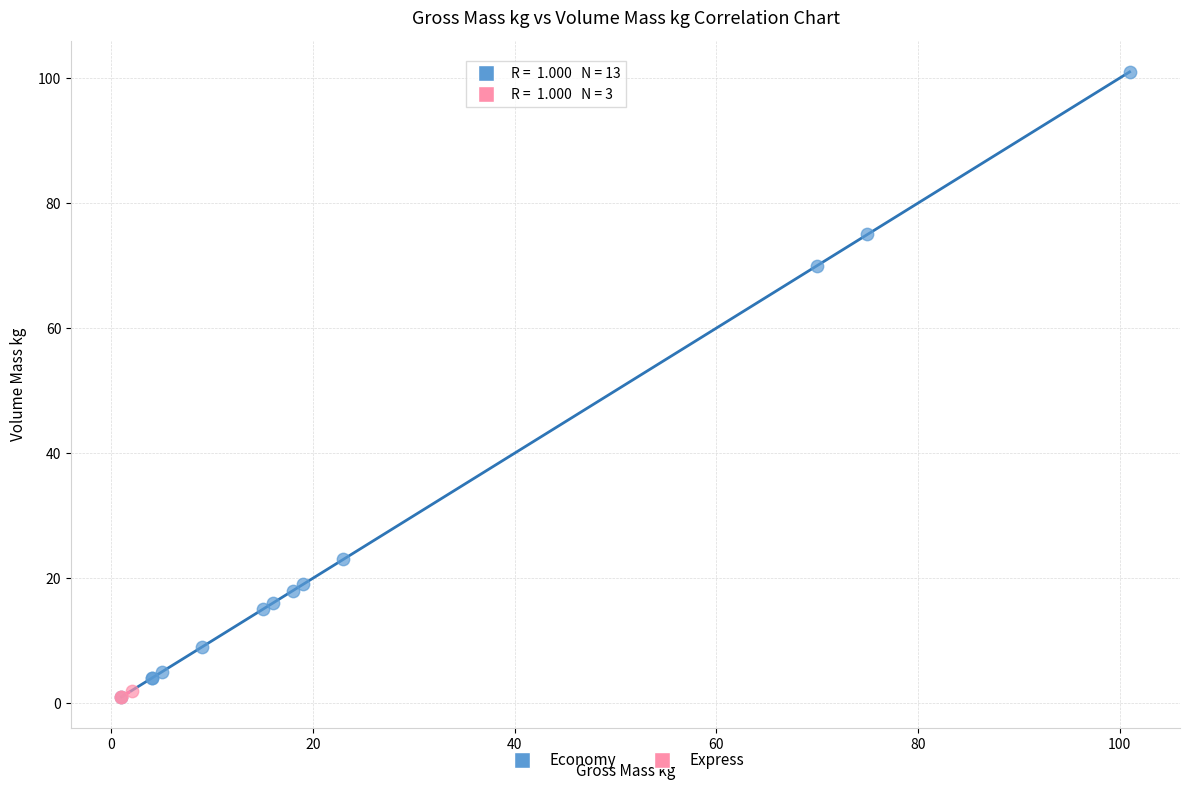

Which series contains the highest Y value?

Economy